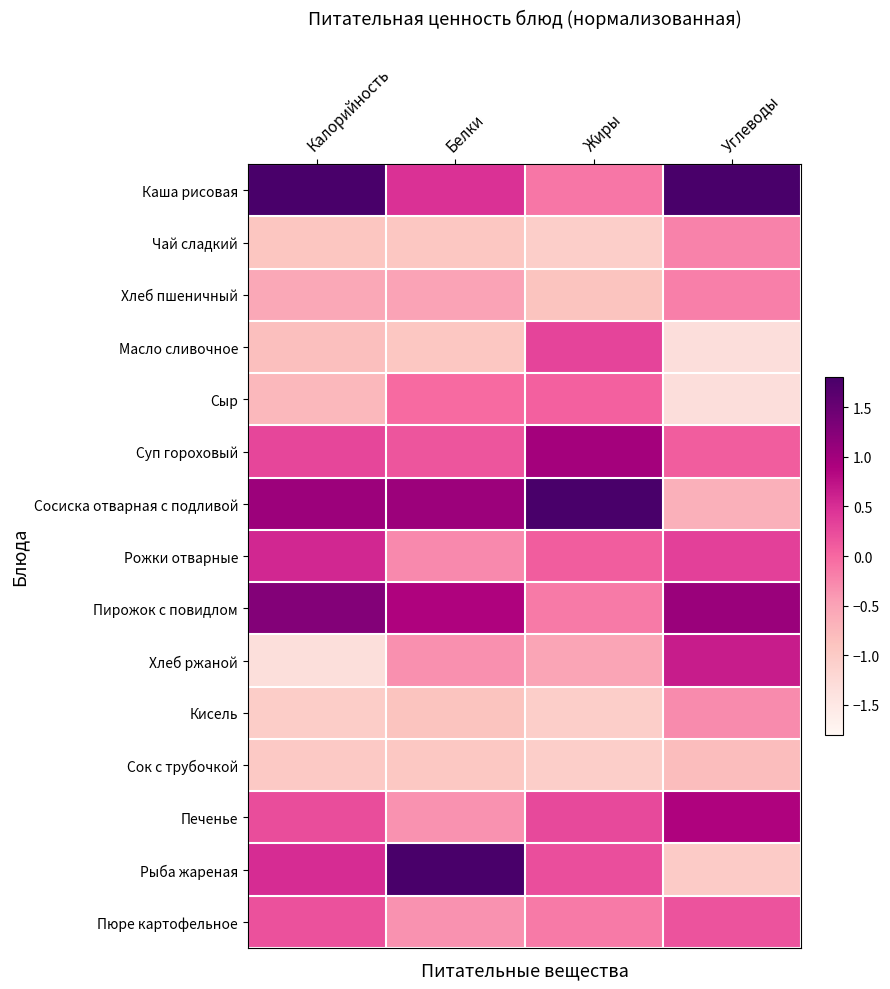

At which category does the chart reach its minimum across all series?

Калорийность